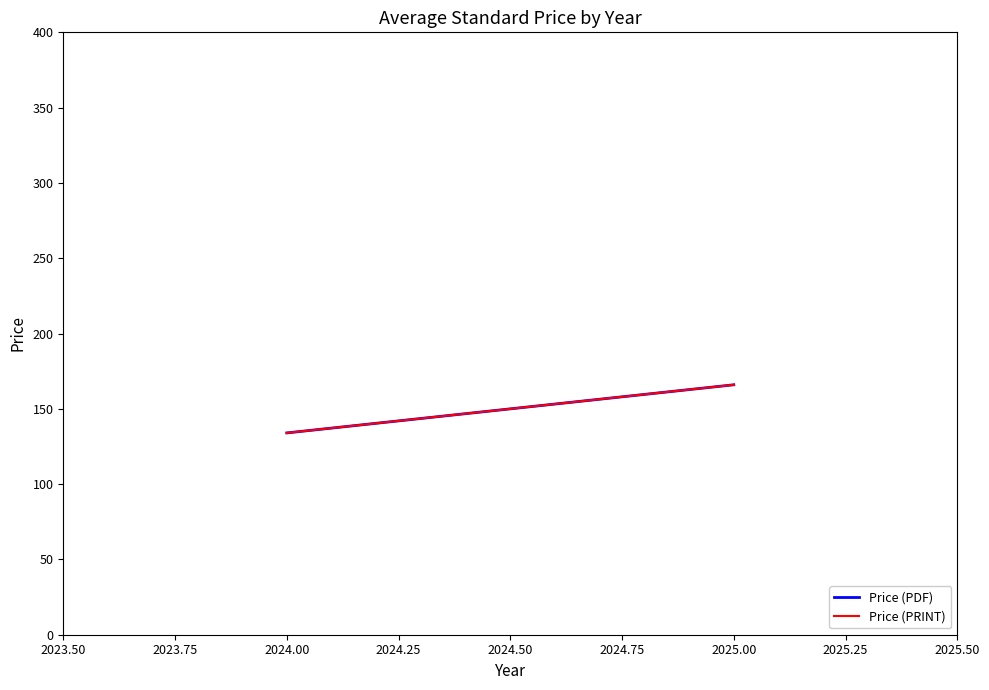

Which series has the widest spread of values?

Price (PDF)